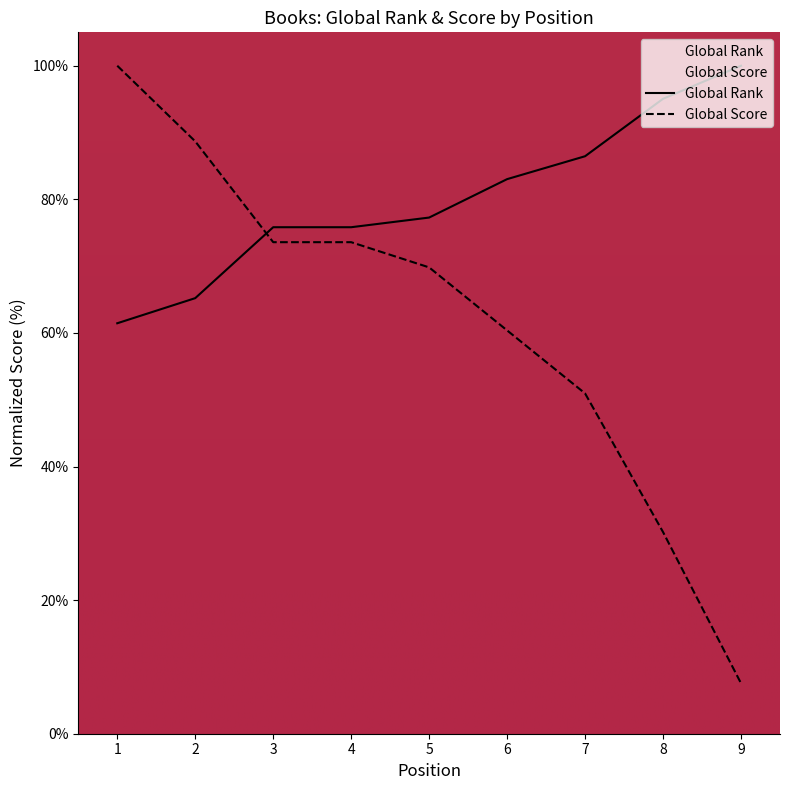

What is the difference between the maximum and second lowest values in the Global Score series?

69.8